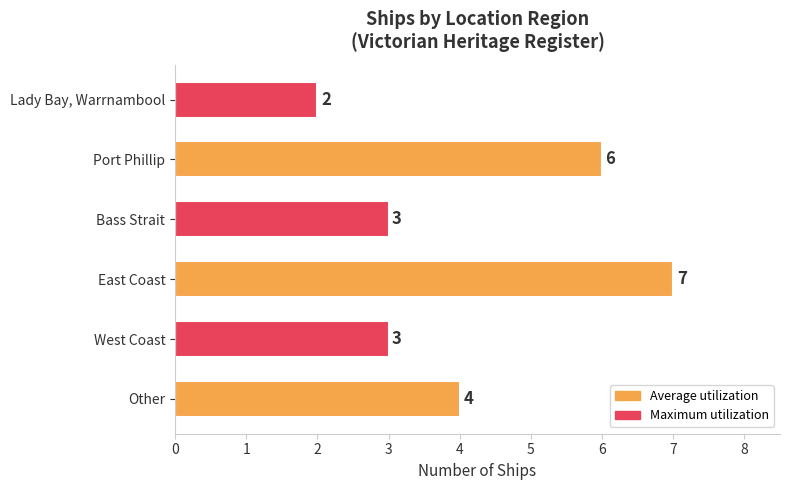

What is the average value?

4